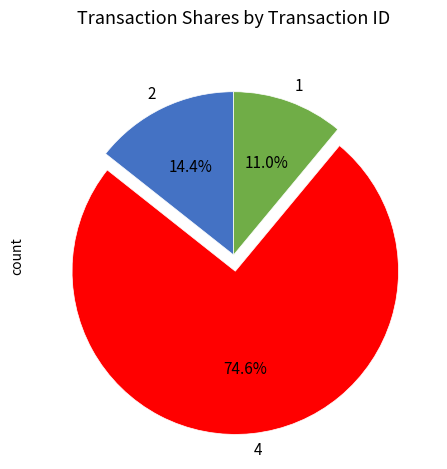

What is the ratio of the value at 4 to the value at 1?

6.8